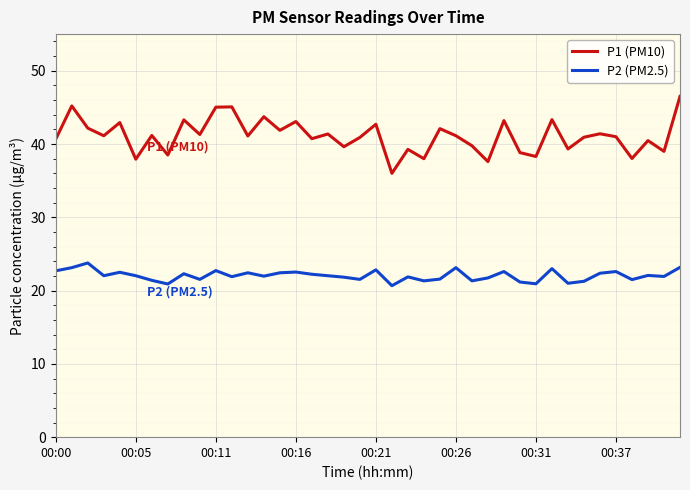

What is the maximum value for P2 (PM2.5)?

23.8